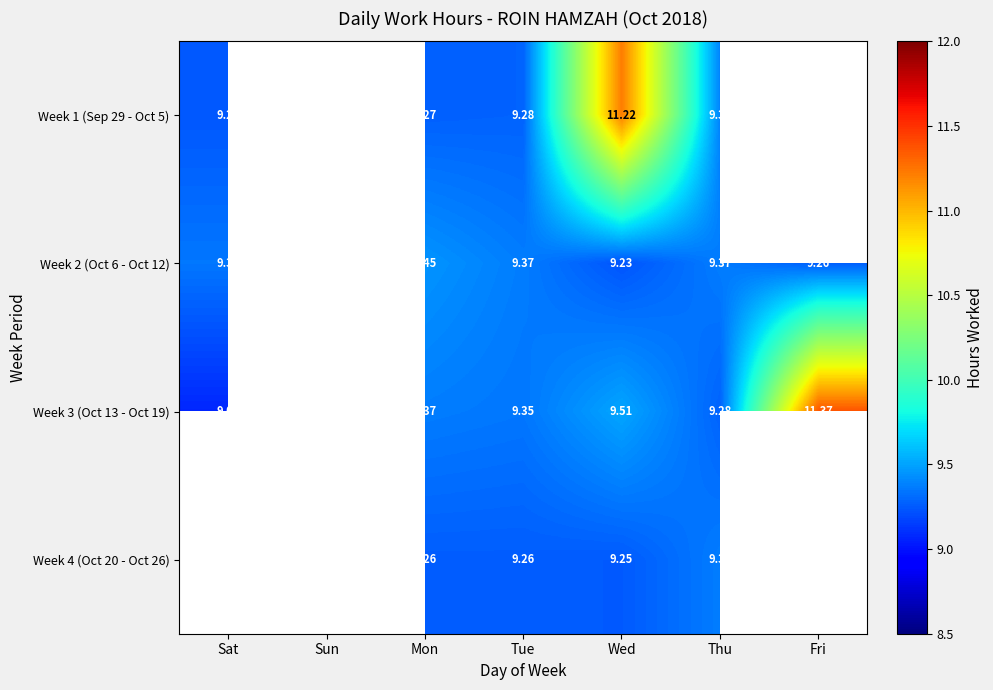

What is the sum of all Week 4 (Oct 20 - Oct 26) values?

37.1